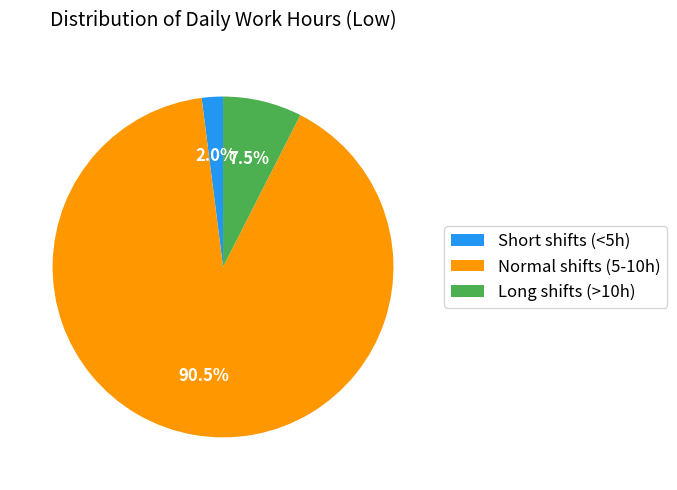

What is the majority slice?

Normal shifts (5-10h)